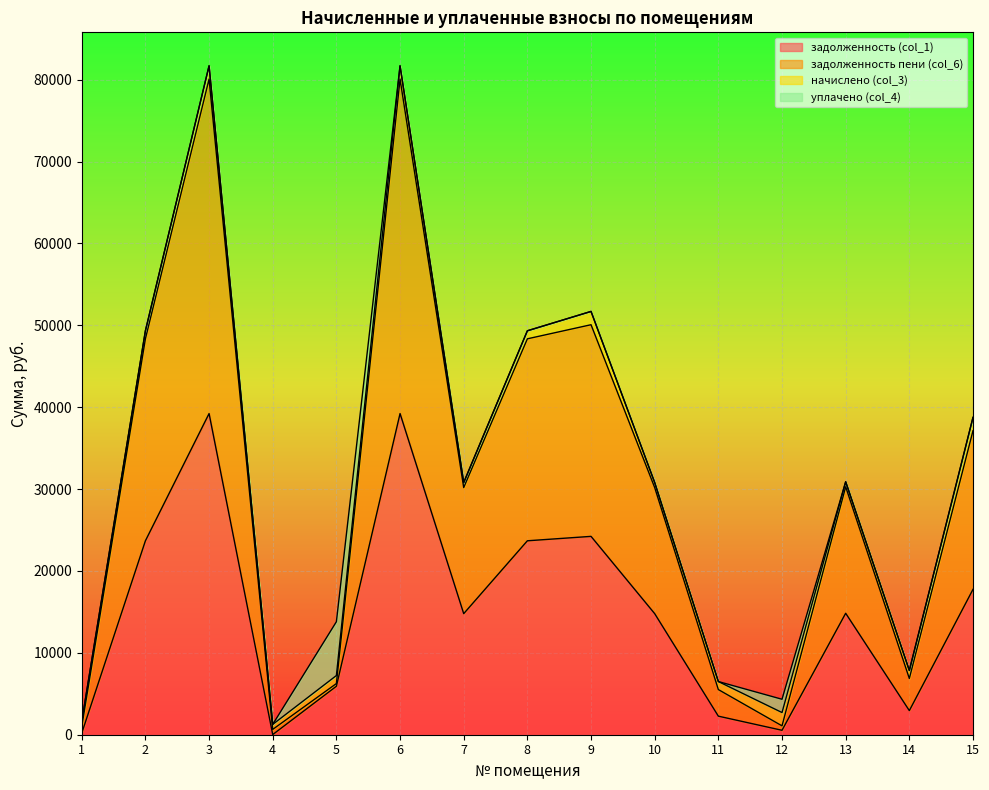

Where is the first local maximum for задолженность (col_1)?

3